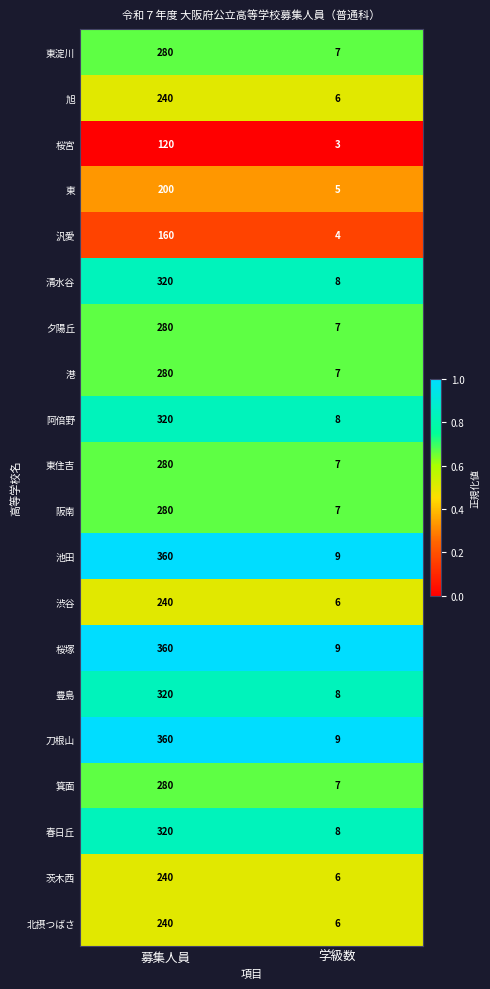

What is the total value across all series at 募集人員?

5480